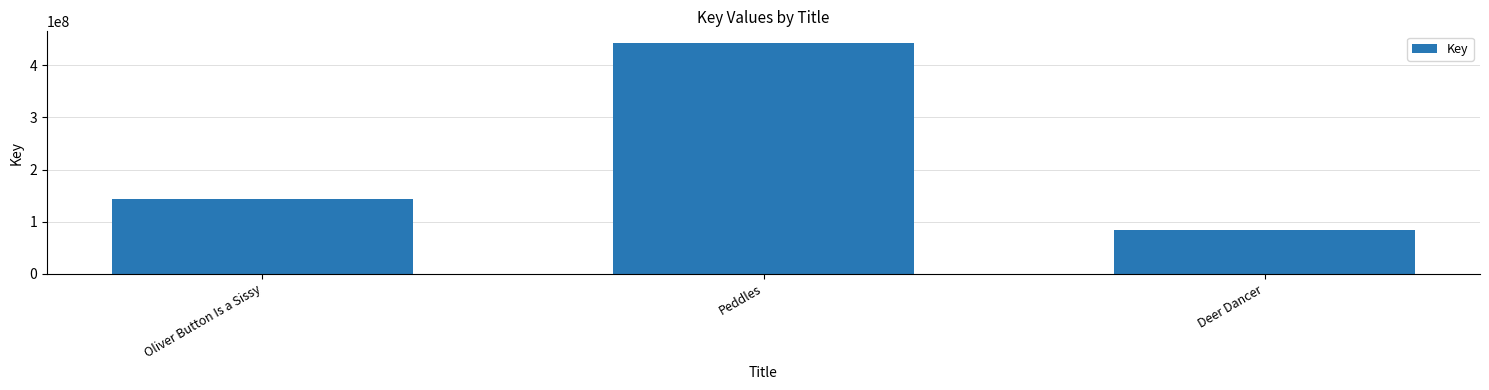

What is the approximate value at Oliver Button Is a Sissy, to the nearest 50?

143155250